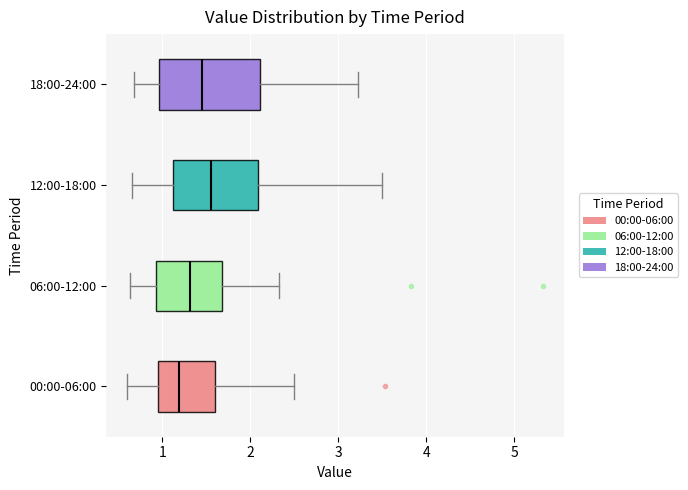

Which box has the furthest to the left median line?

00:00-06:00